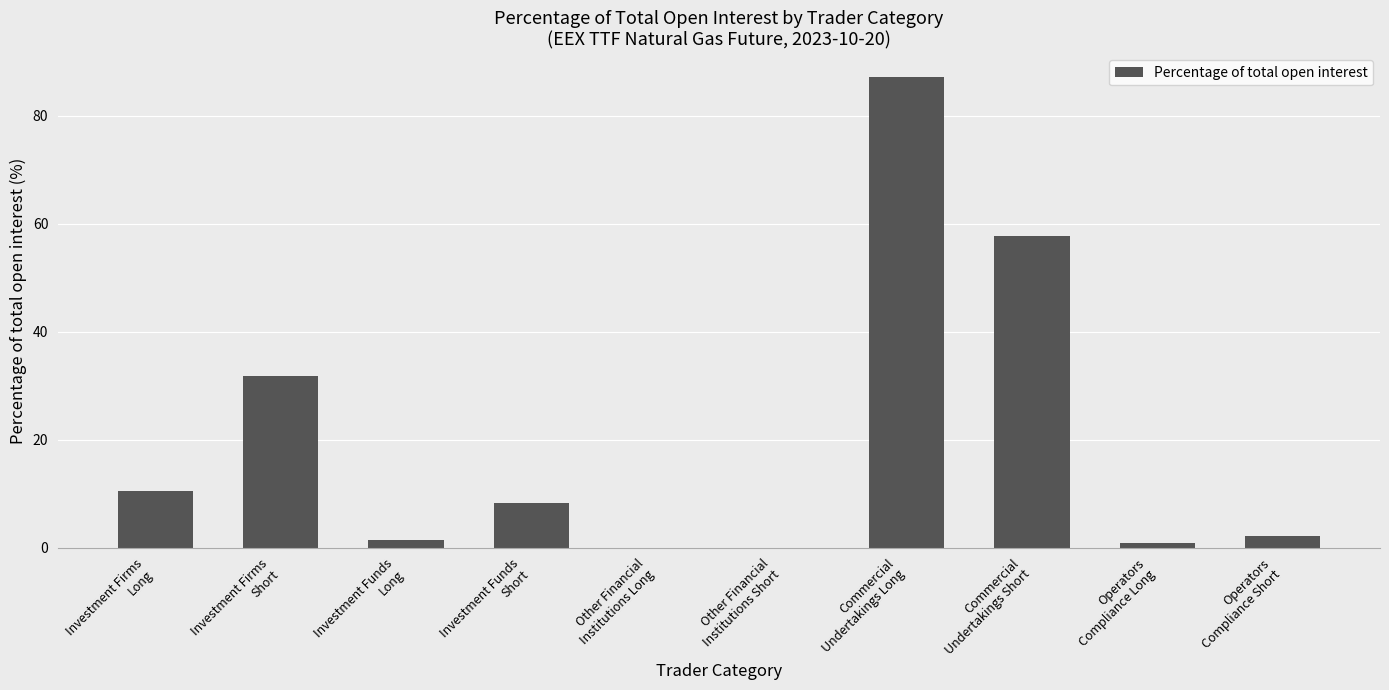

Reading left to right, what are all the values shown in this chart?

Investment Firms
Long=10.5	Investment Firms
Short=31.8	Investment Funds
Long=1.4	Investment Funds
Short=8.3	Other Financial
Institutions Long=0.0	Other Financial
Institutions Short=0.0	Commercial
Undertakings Long=87.2	Commercial
Undertakings Short=57.8	Operators
Compliance Long=0.9	Operators
Compliance Short=2.2